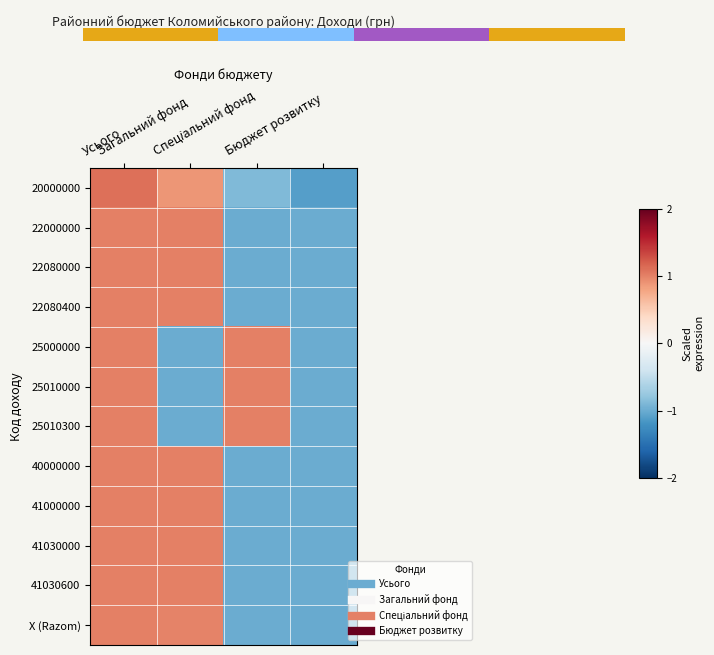

What is the smallest value displayed?

-1.1